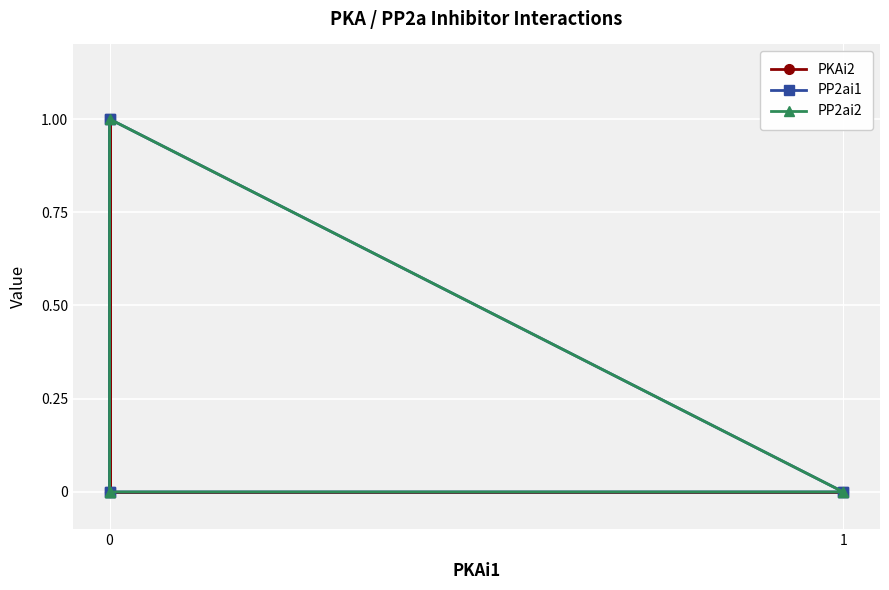

What are all the series names shown in the legend?

PKAi2, PP2ai1, PP2ai2